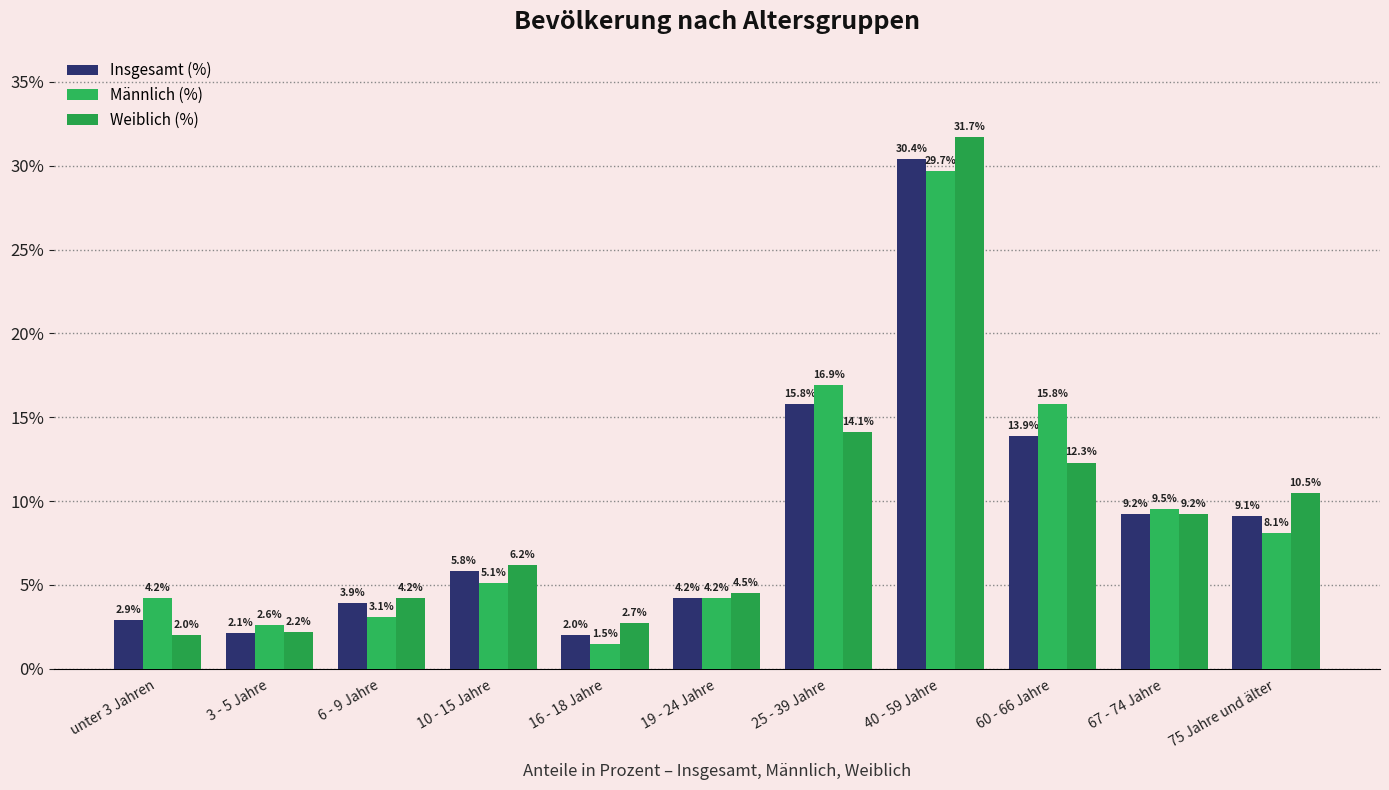

Rank the series at 25 - 39 Jahre from highest to lowest value.

Männlich (%), Insgesamt (%), Weiblich (%)